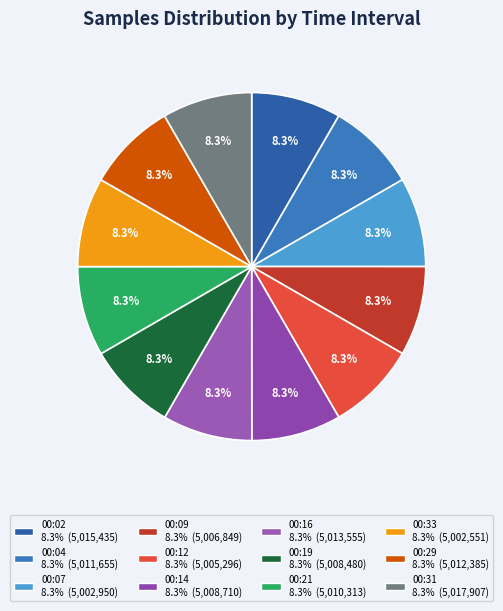

Is it true that 00:21 is 8% of the pie?

True